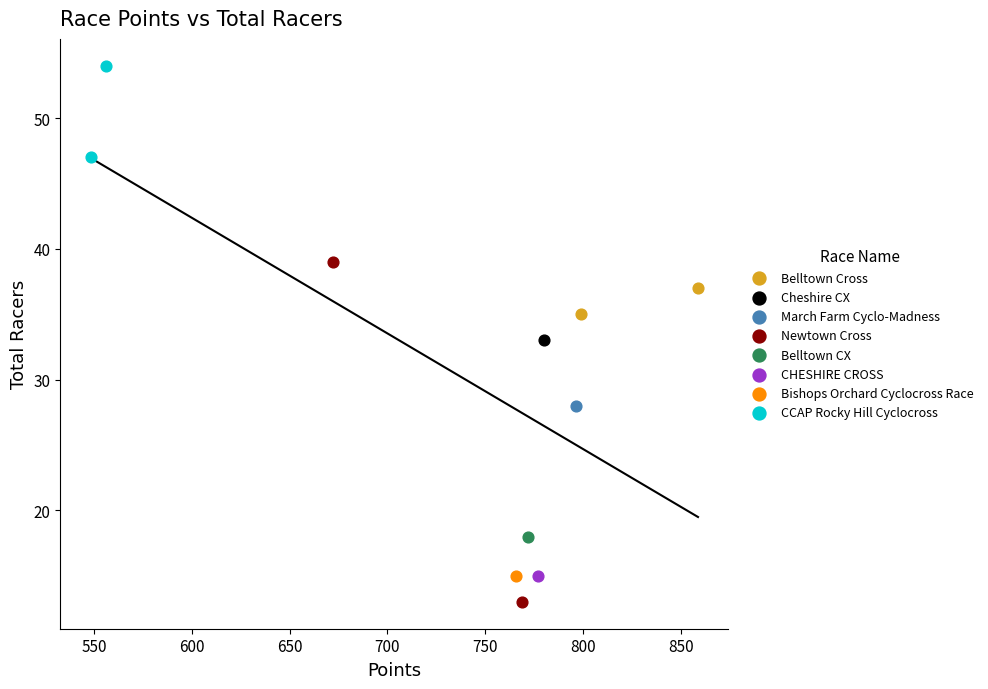

Which series reaches the minimum Y coordinate?

Newtown Cross